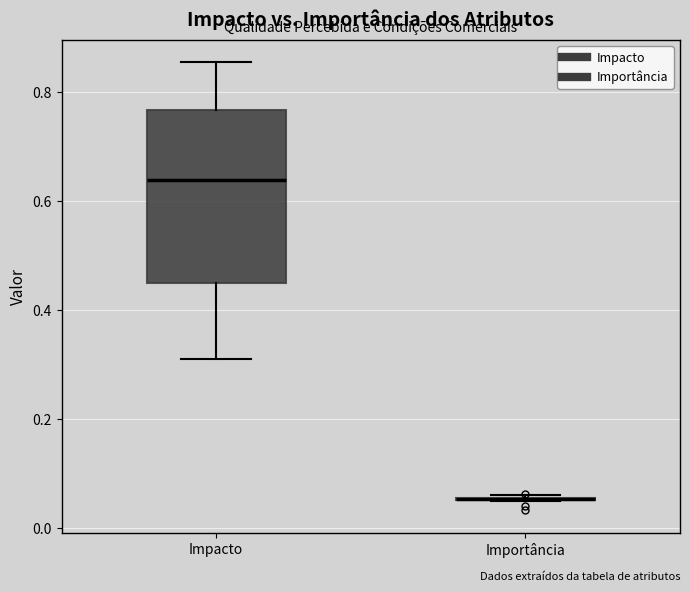

Where does the upper whisker of the box for Impacto end on the y-axis? The values are not printed on the chart, so give them approximately, as read against the axis.

0.86